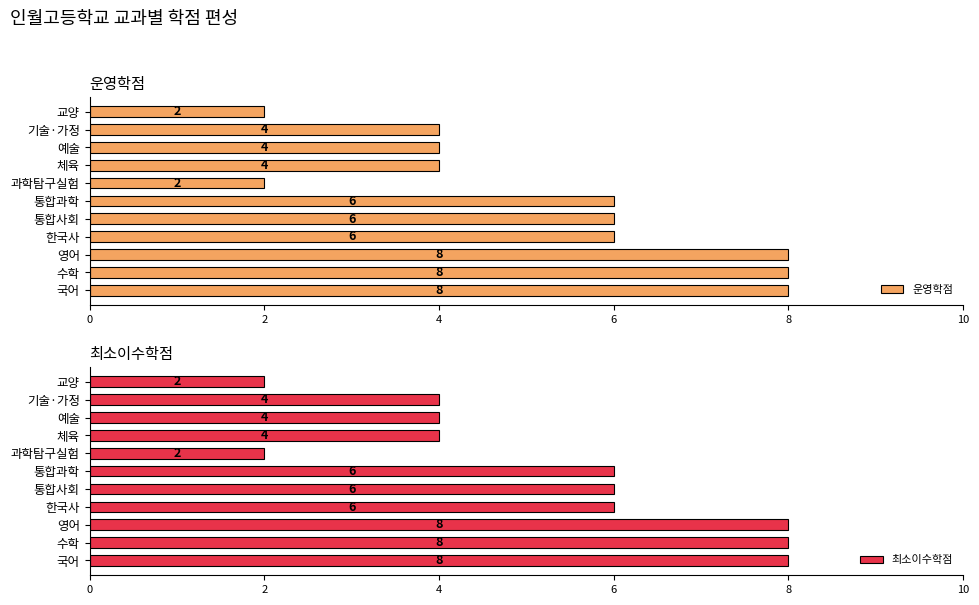

What is the difference between the 운영학점 values at 과학탐구실험 and 수학?

6